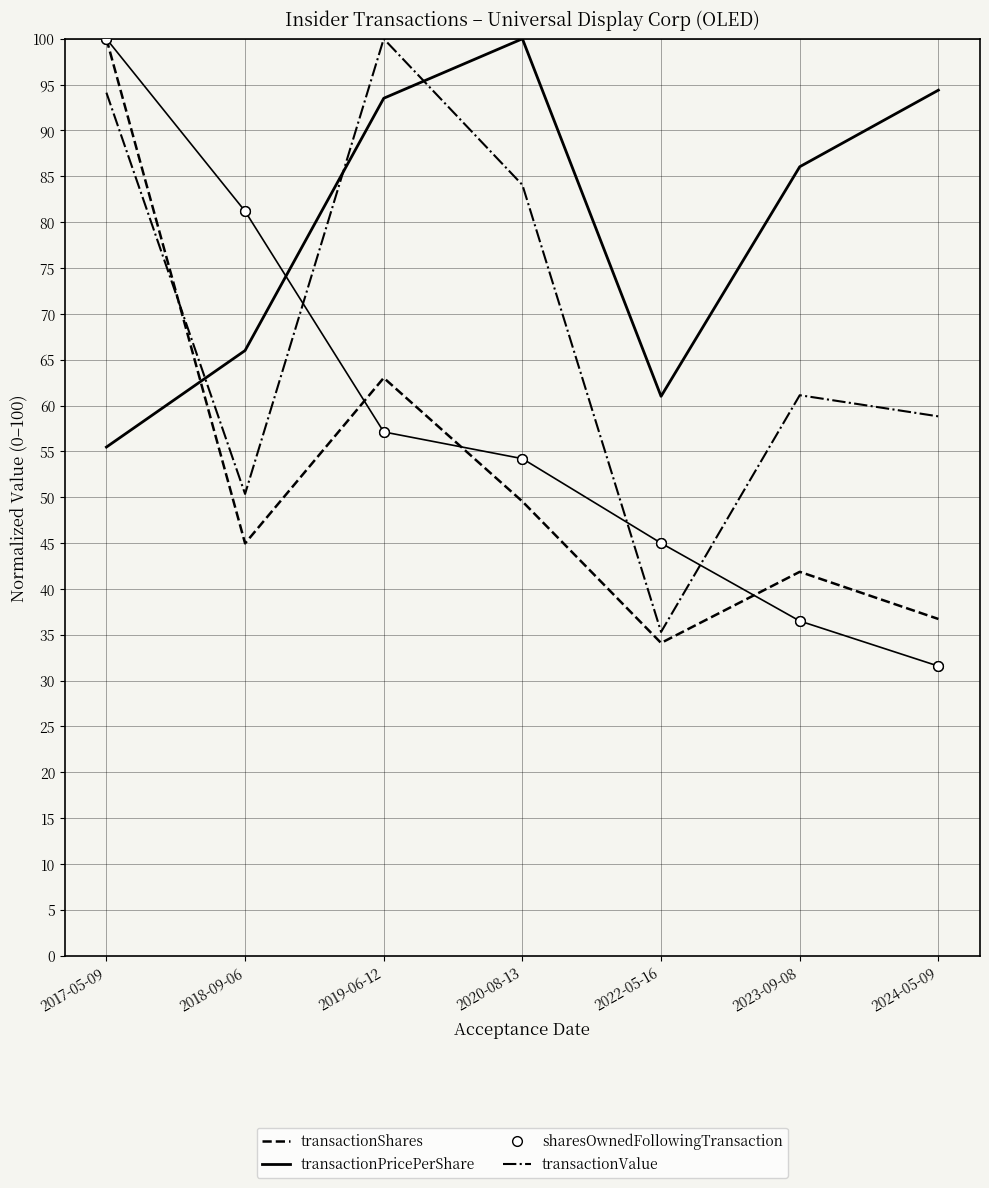

Which series has the widest spread of values?

sharesOwnedFollowingTransaction